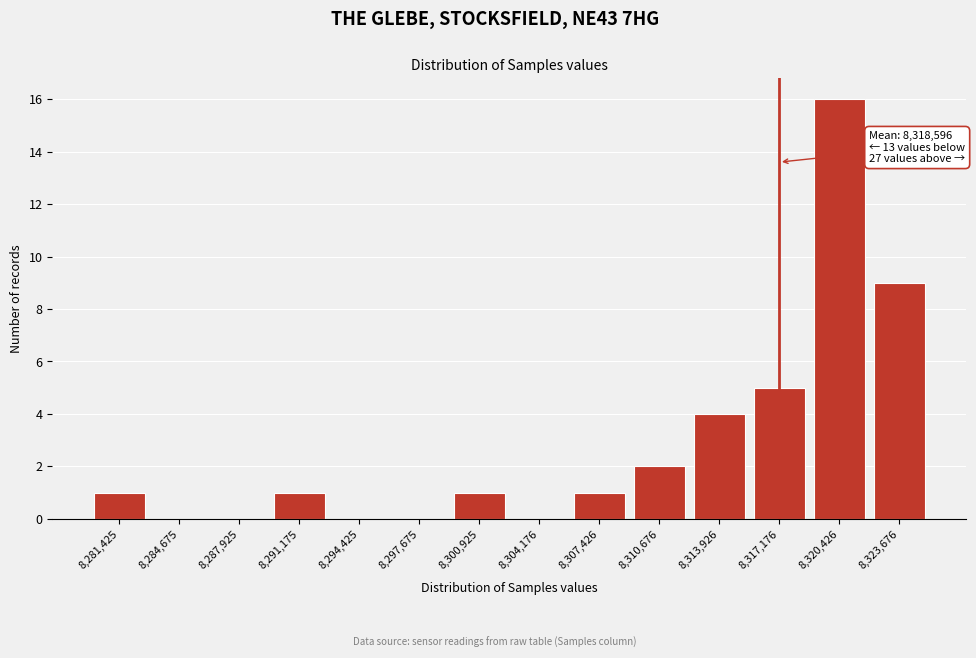

Reading left to right, what are all the values shown in this chart?

8,281,425=1	8,284,675=0	8,287,925=0	8,291,175=1	8,294,425=0	8,297,675=0	8,300,925=1	8,304,176=0	8,307,426=1	8,310,676=2	8,313,926=4	8,317,176=5	8,320,426=16	8,323,676=9